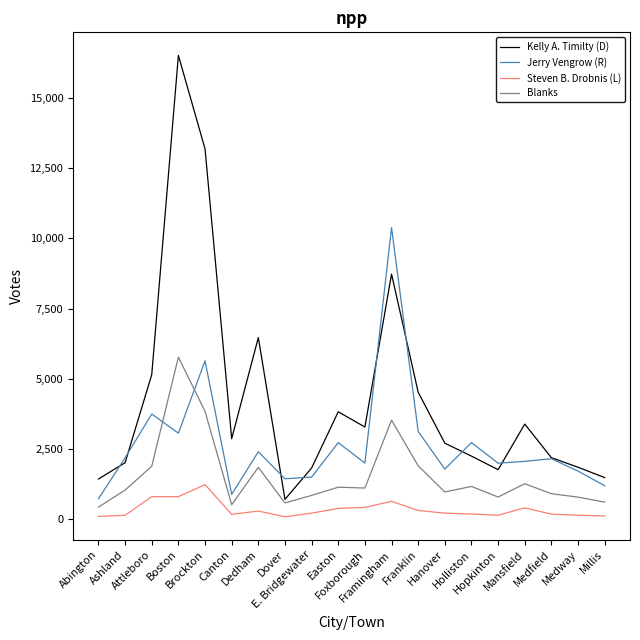

True or false: Kelly A. Timilty (D) and Steven B. Drobnis (L) cross at least once.

False